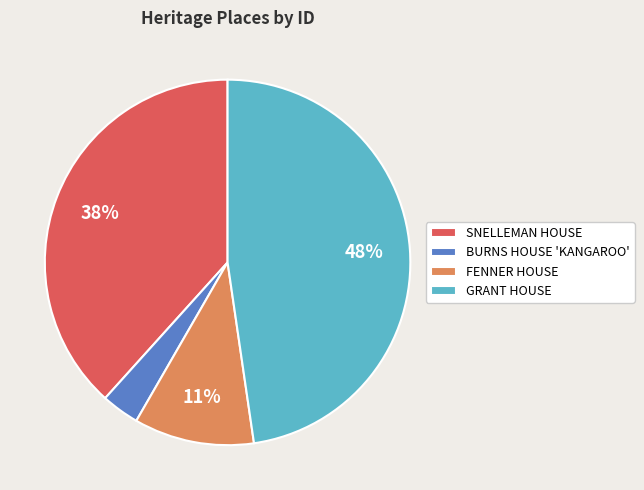

To the nearest percent, what portion does BURNS HOUSE 'KANGAROO' represent?

3%